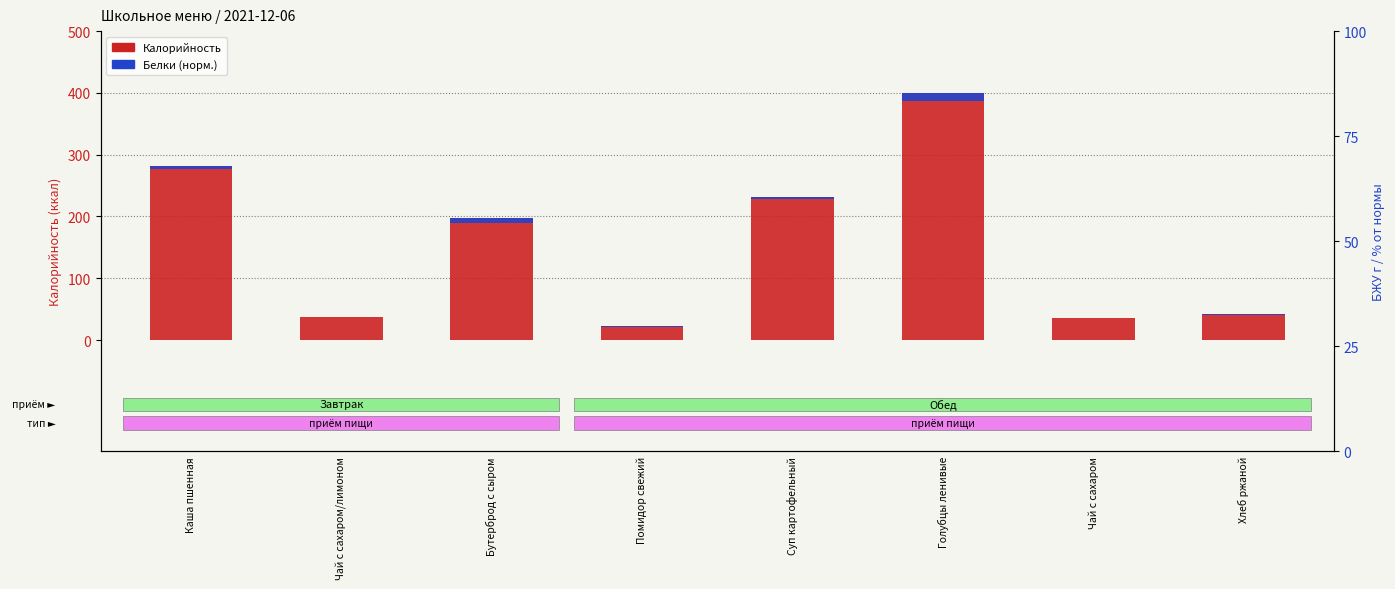

What is the label of the 5th bar from the right?

Помидор свежий